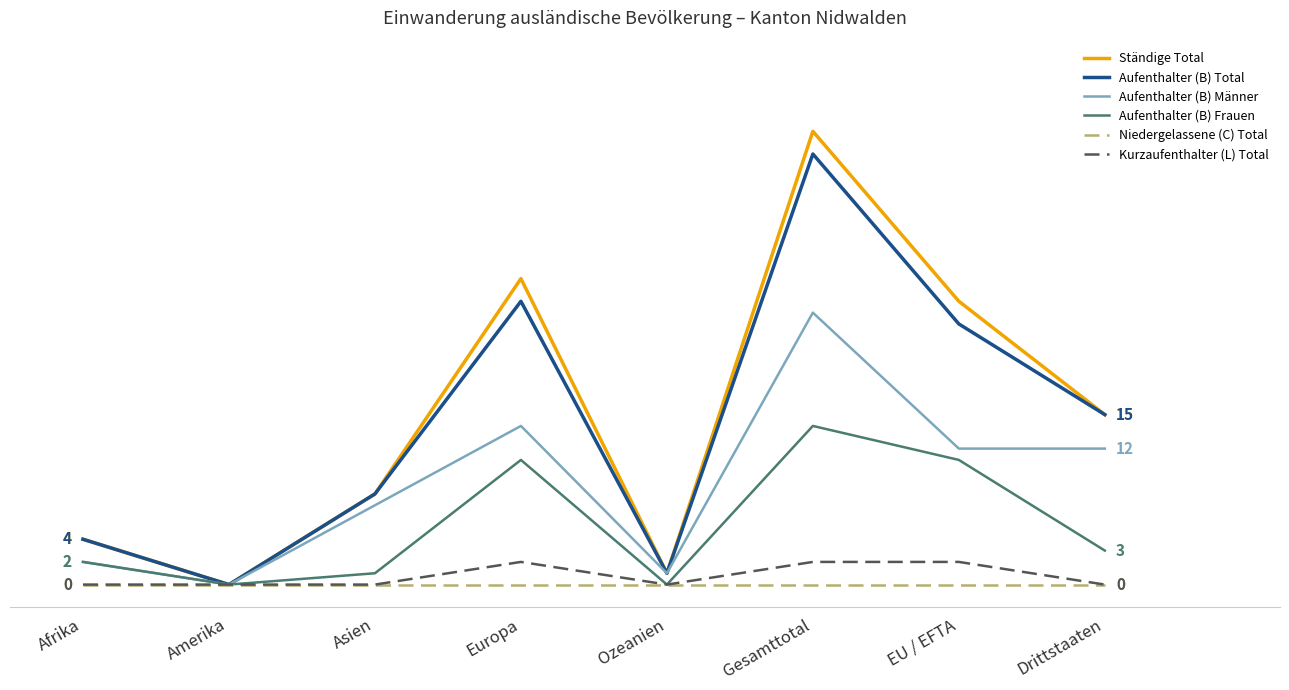

Does the chart display data point markers on the line(s)?

No